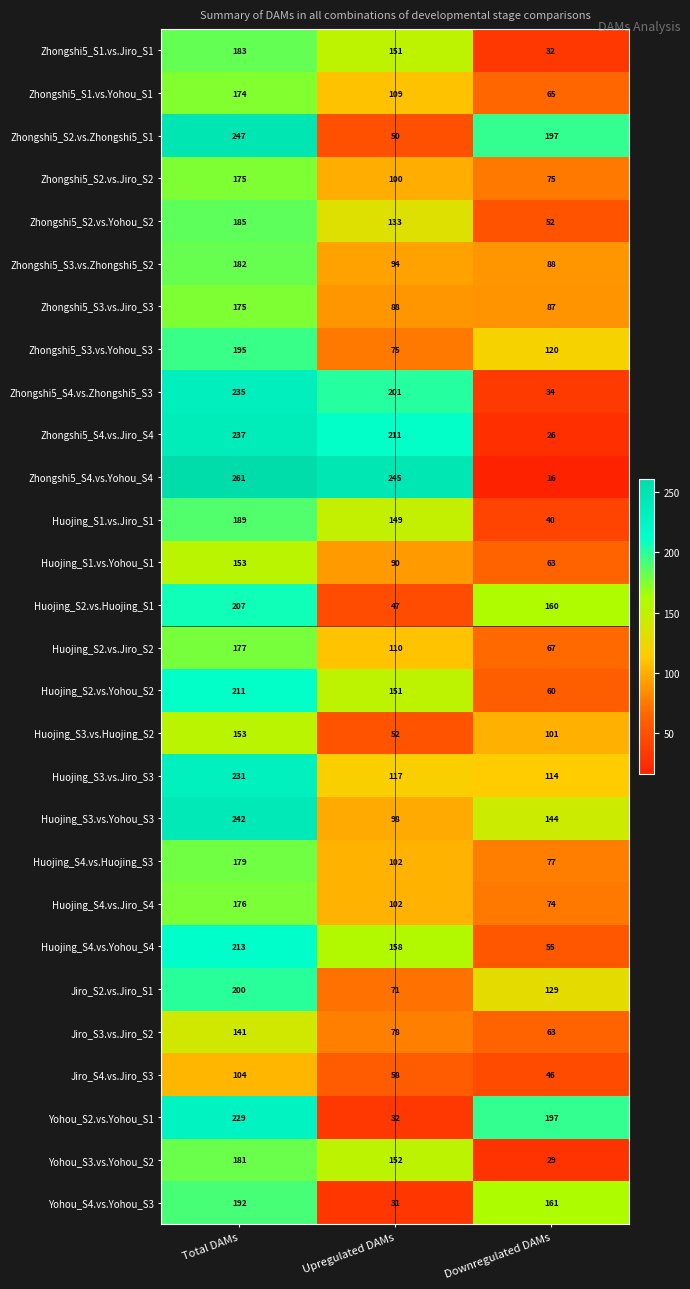

How many Yohou_S2.vs.Yohou_S1 values are between 32 and 229?

3